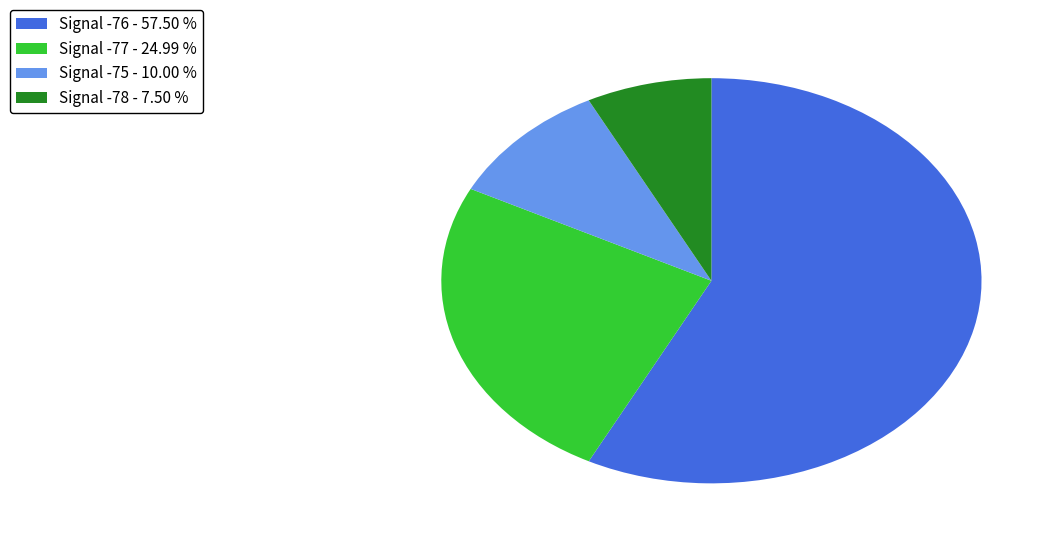

What is the ratio of the value at Signal -77 - 24.99 % to the value at Signal -76 - 57.50 %?

0.4